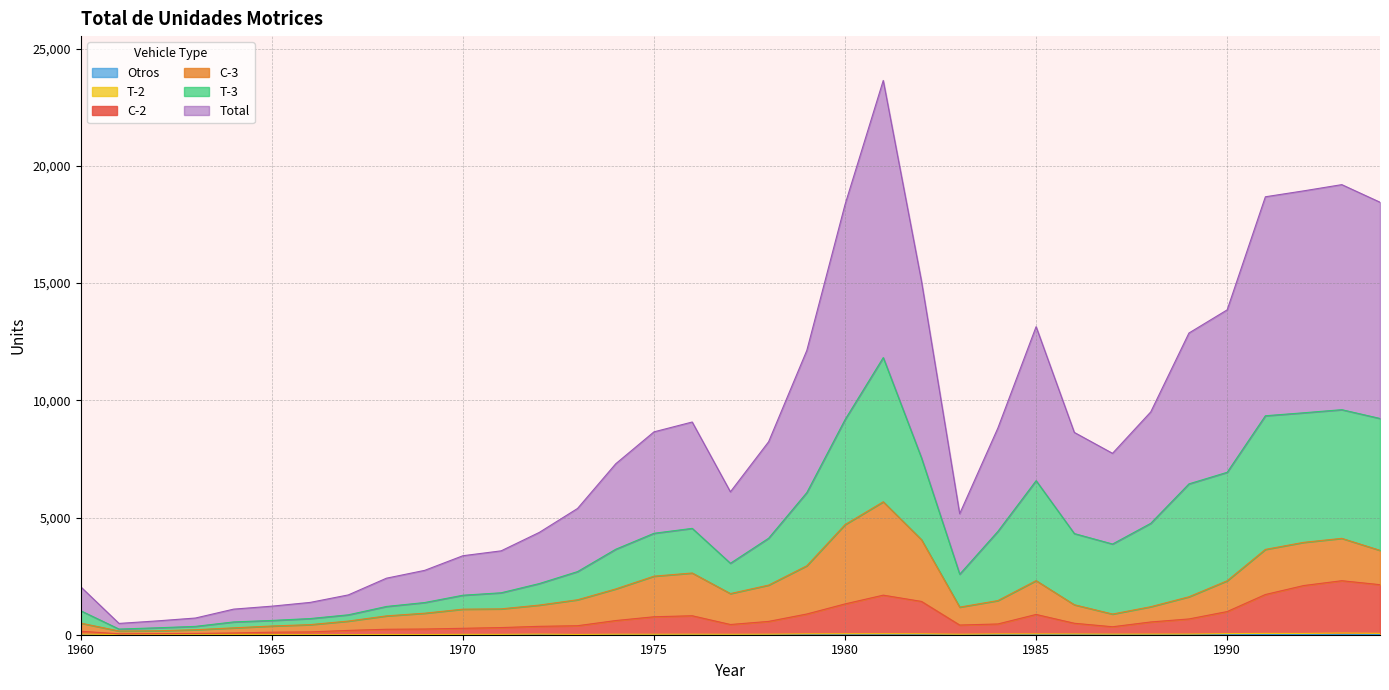

Does the chart have visible grid lines?

Yes